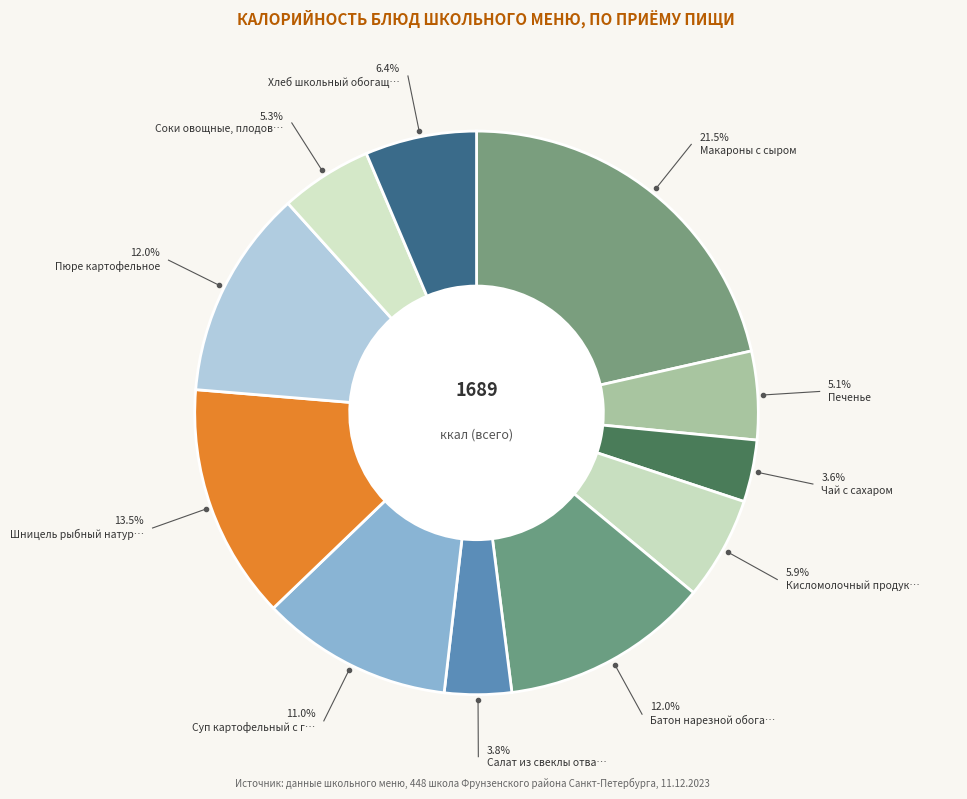

How many segments does this pie chart have?

11